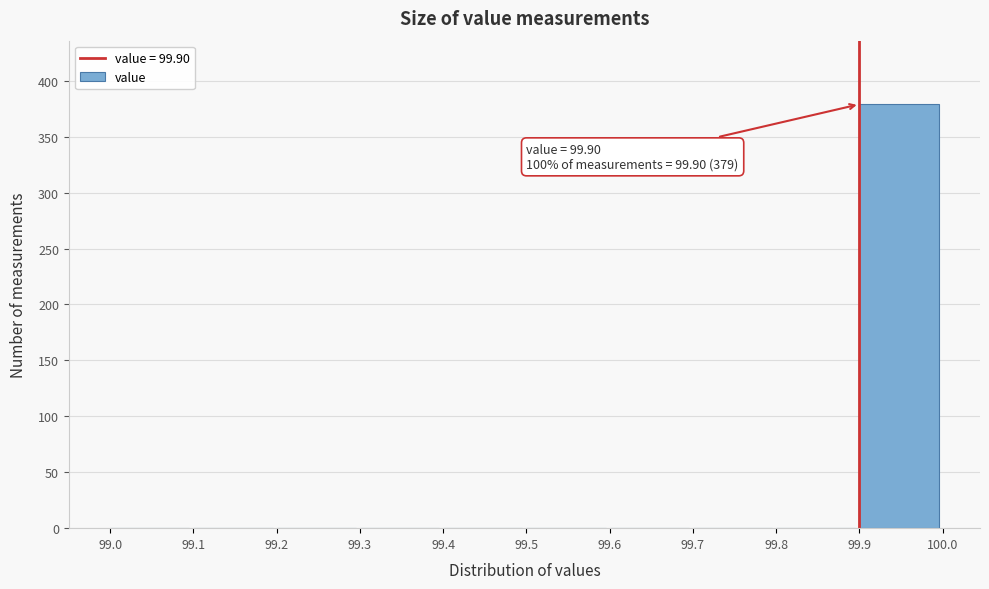

Over which range of the x-axis is the bar tallest?

99.9 to 100.0